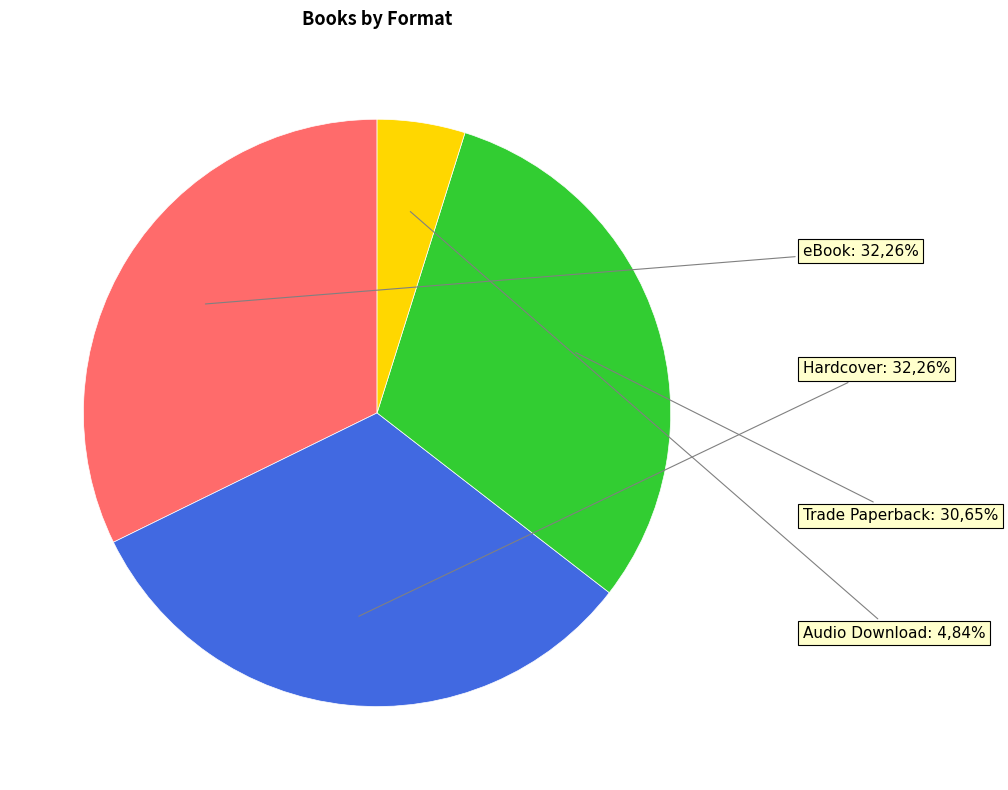

Is it true that Trade Paperback is 23% of the pie?

False